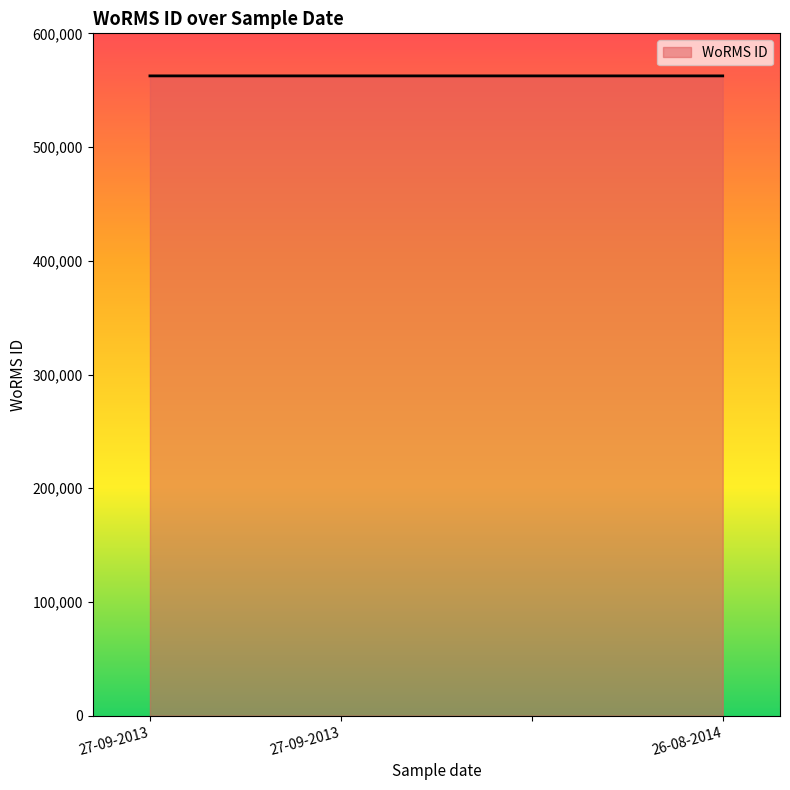

True or false: the data has more than 2 interior local peaks.

False